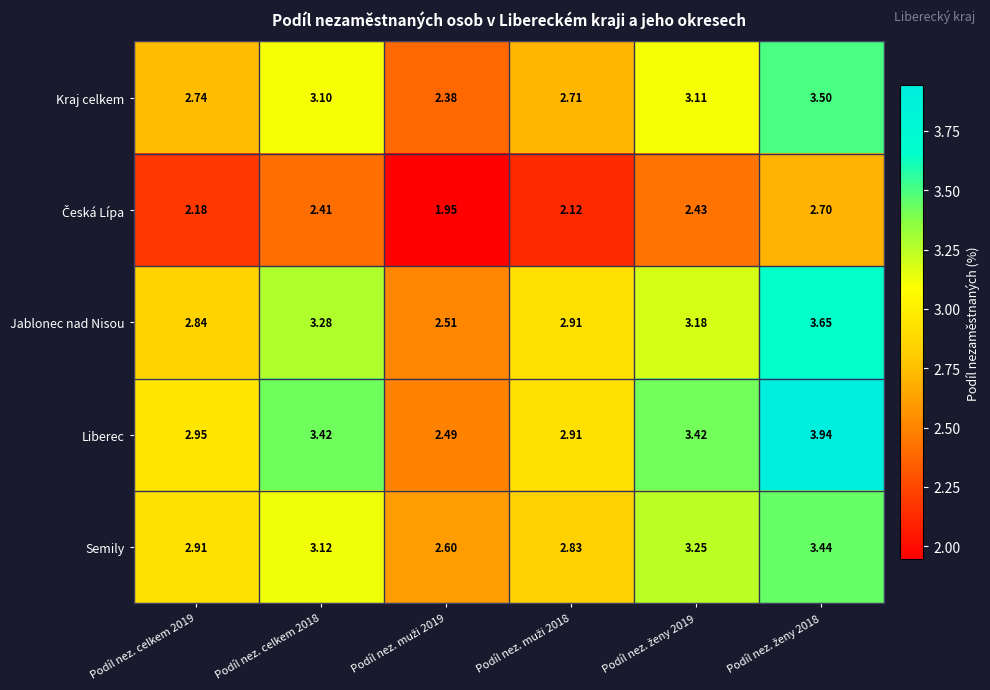

Which series has the largest total across all categories?

Liberec